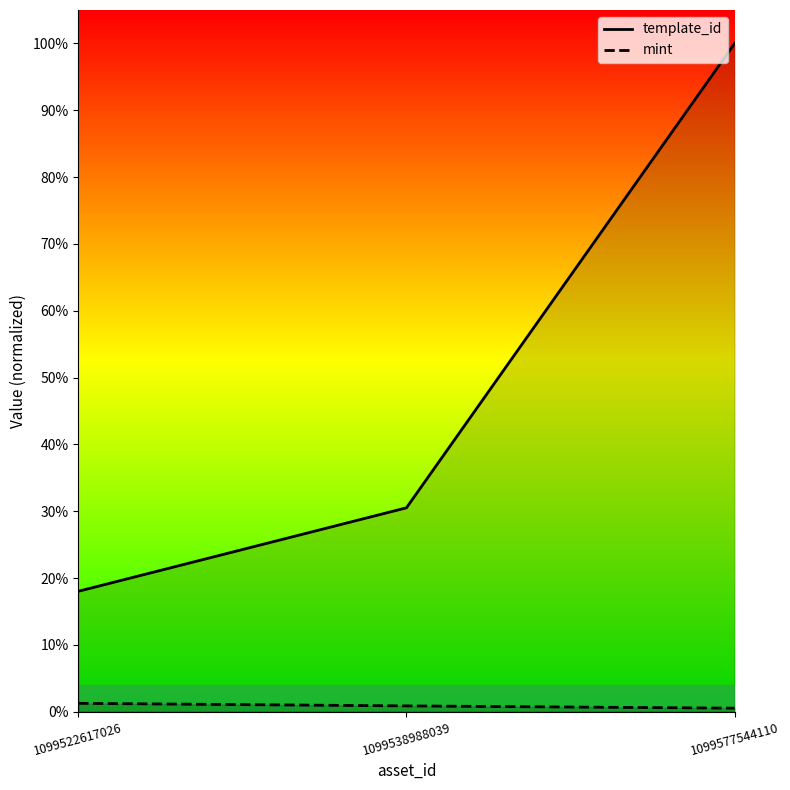

How many template_id values are between 0 and 1?

3